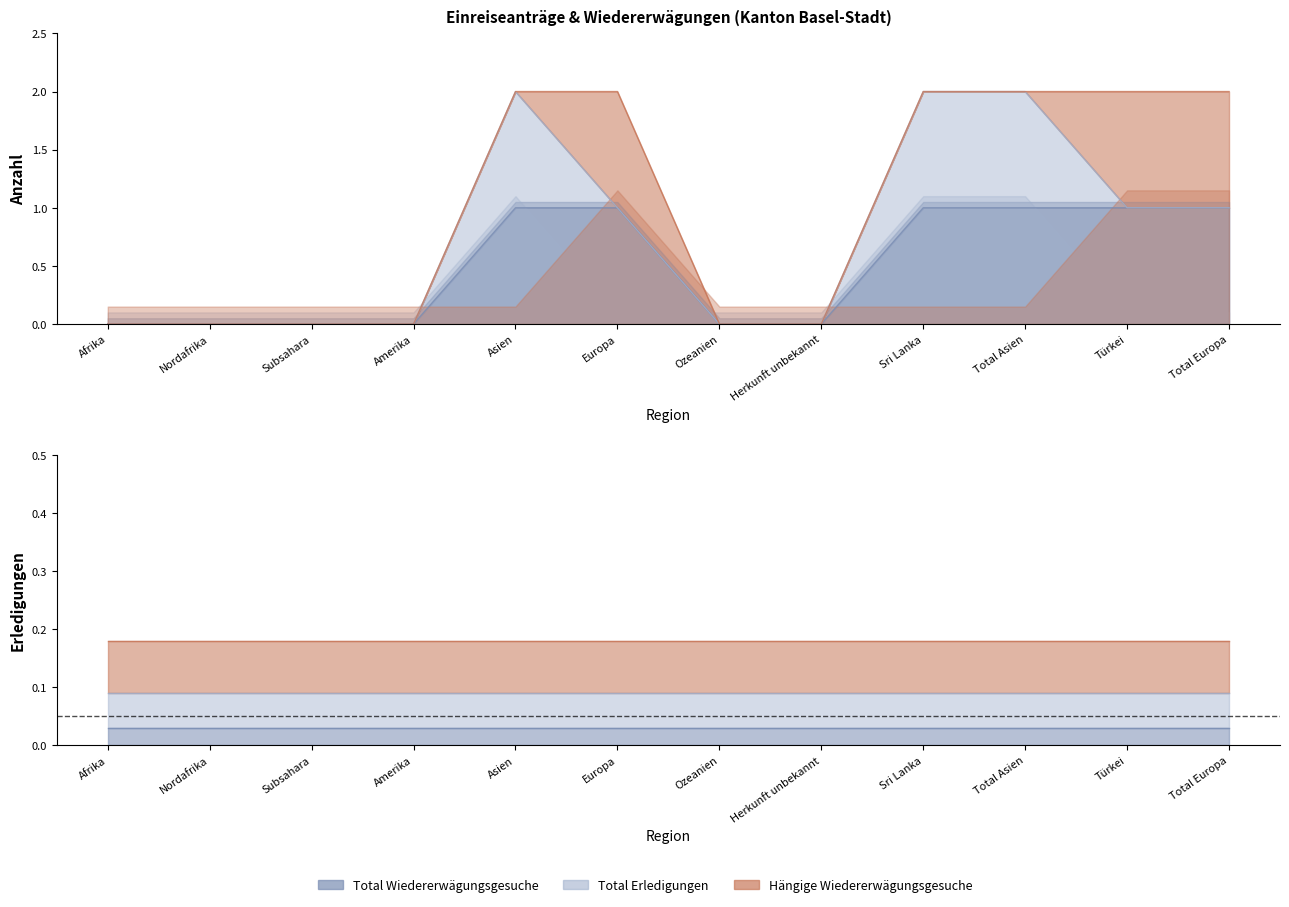

Which category has the lowest value in the Hängige Wiedererwägungsgesuche series?

Afrika